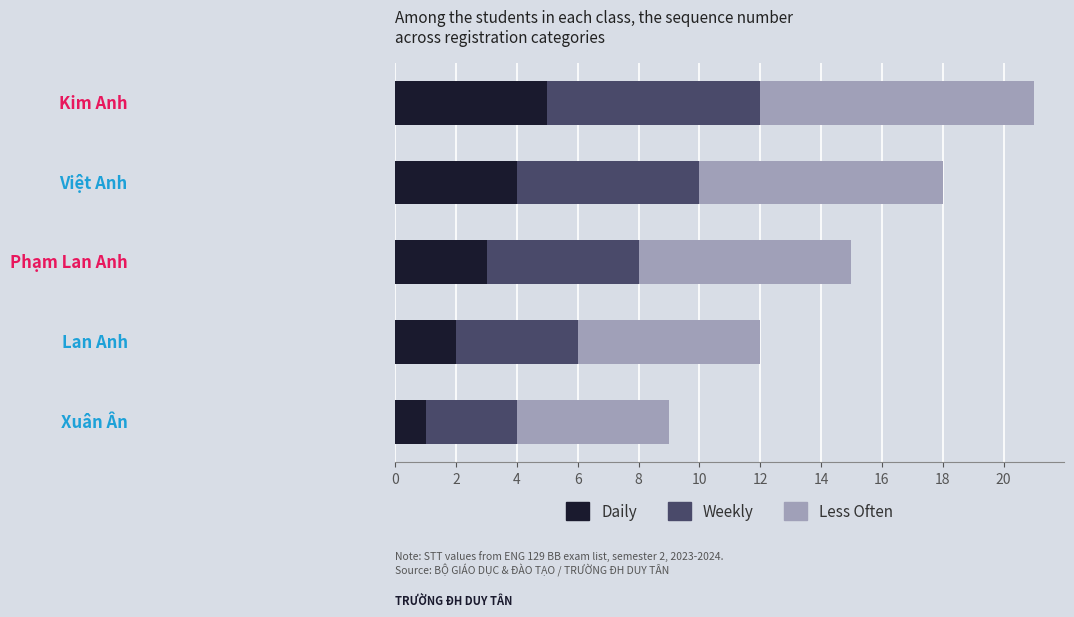

What is the highest value of the Daily series?

5